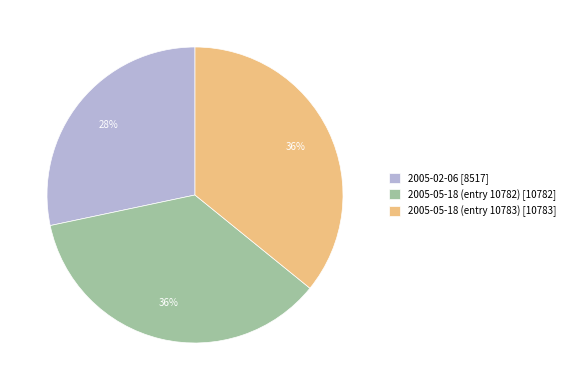

Which slice is the smallest?

2005-02-06 [8517]